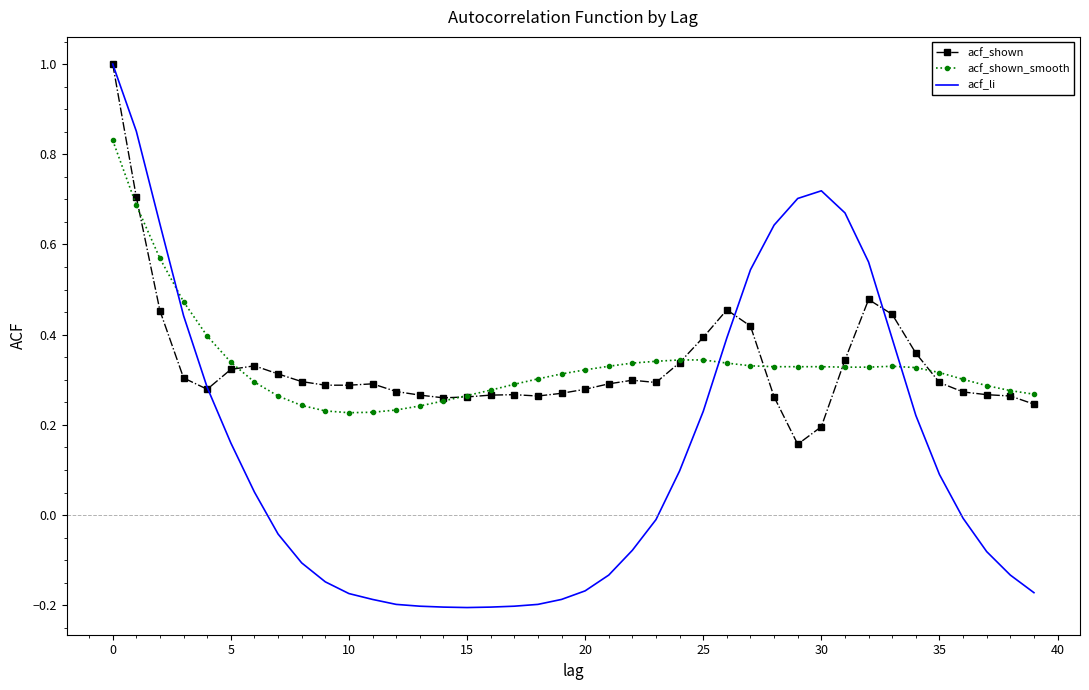

What is the greatest value displayed?

1.0